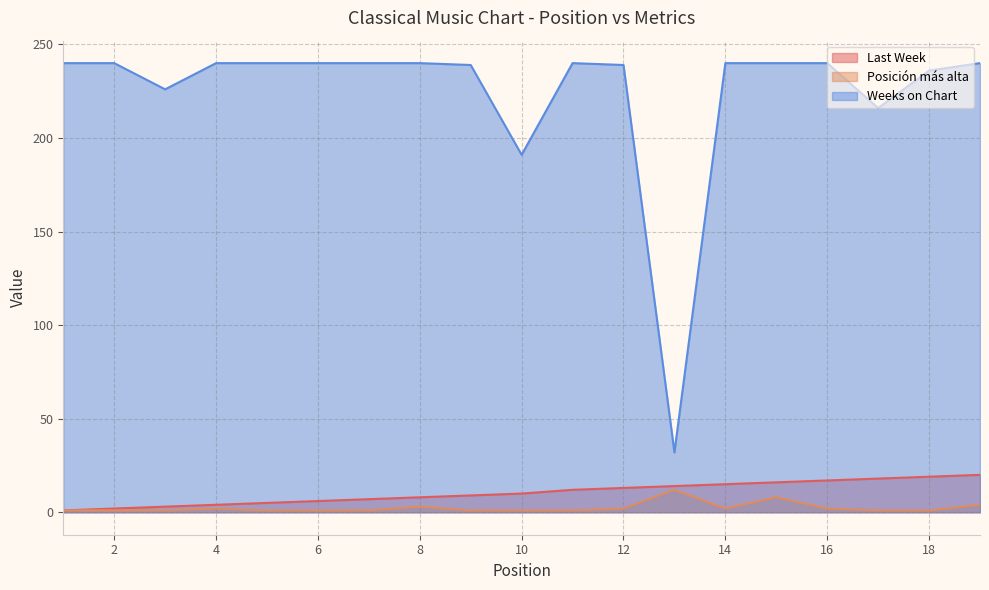

At which category does the chart reach its minimum across all series?

1